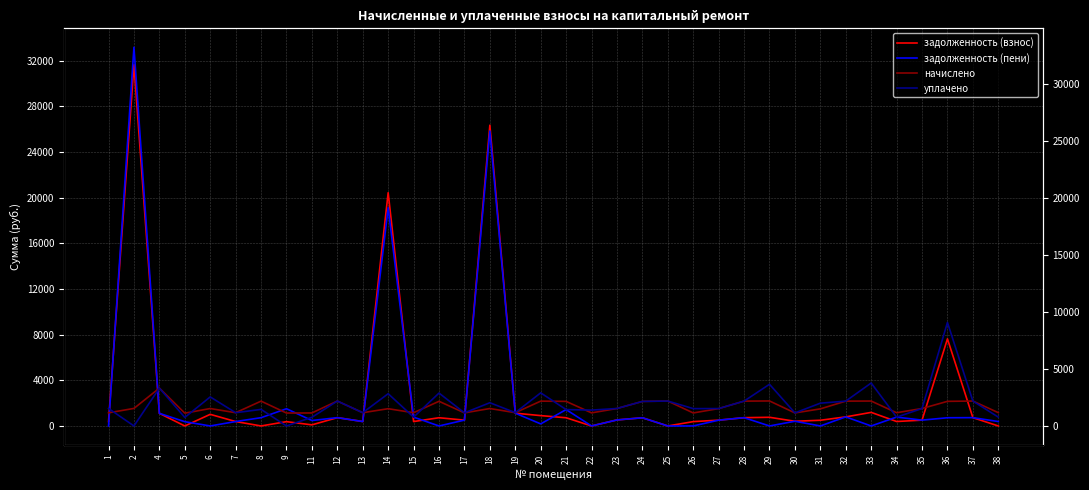

What is the average value of the начислено series?

1661.8